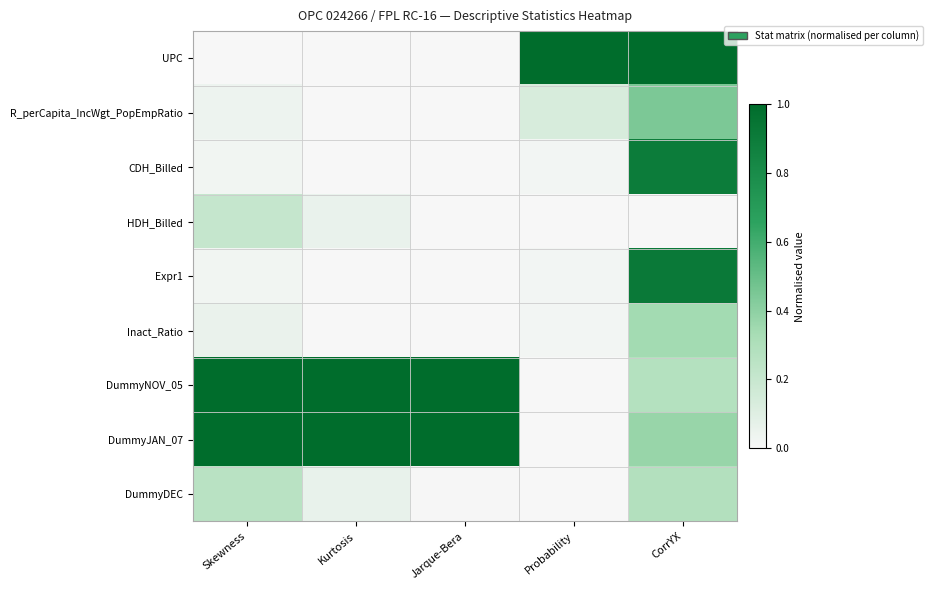

How many categories are shown in the chart?

5